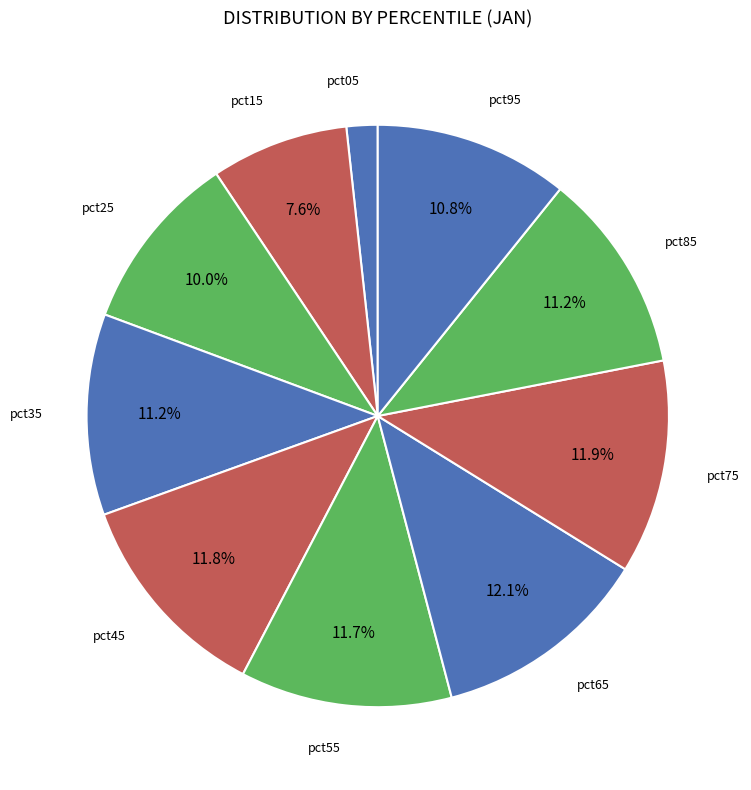

Which slice is the largest?

pct65